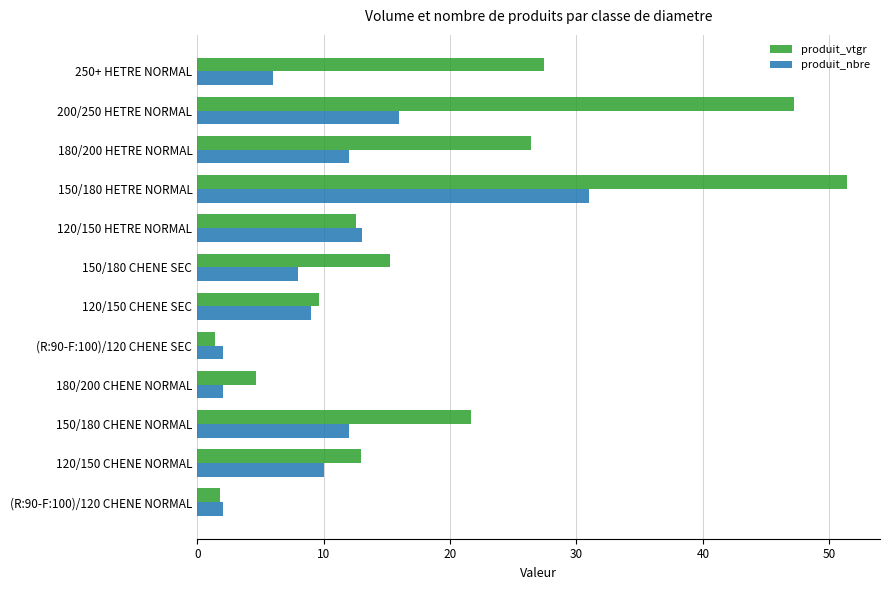

List the series in order of their overall mean, lowest first.

produit_nbre, produit_vtgr